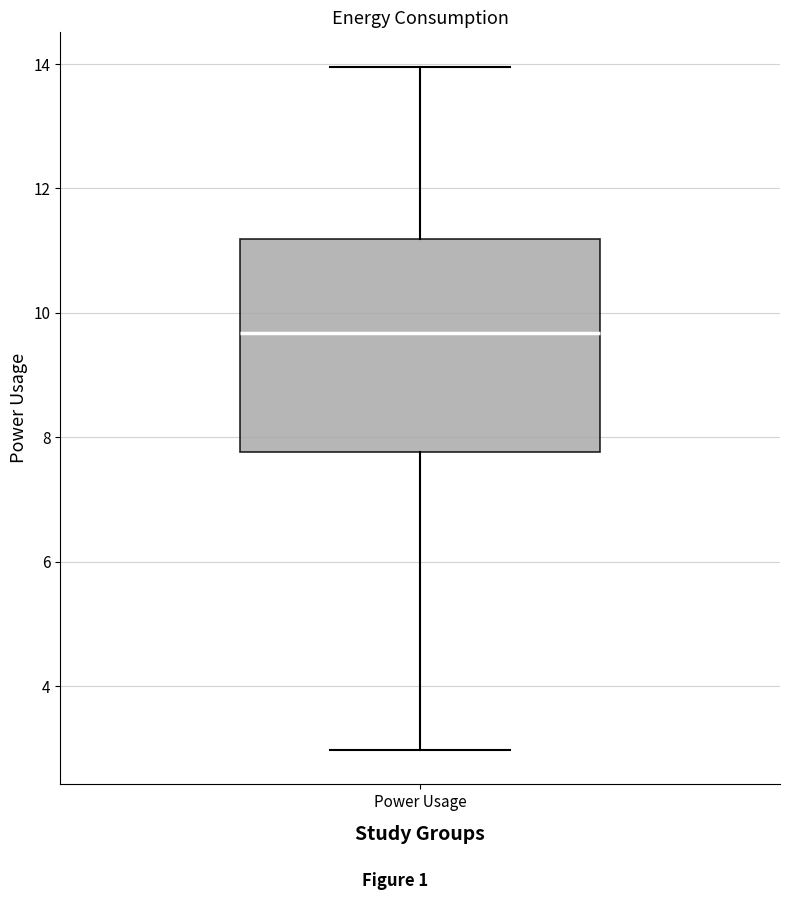

Where does the median line of the box for Power Usage sit on the y-axis? The values are not printed on the chart, so give them approximately, as read against the axis.

9.6